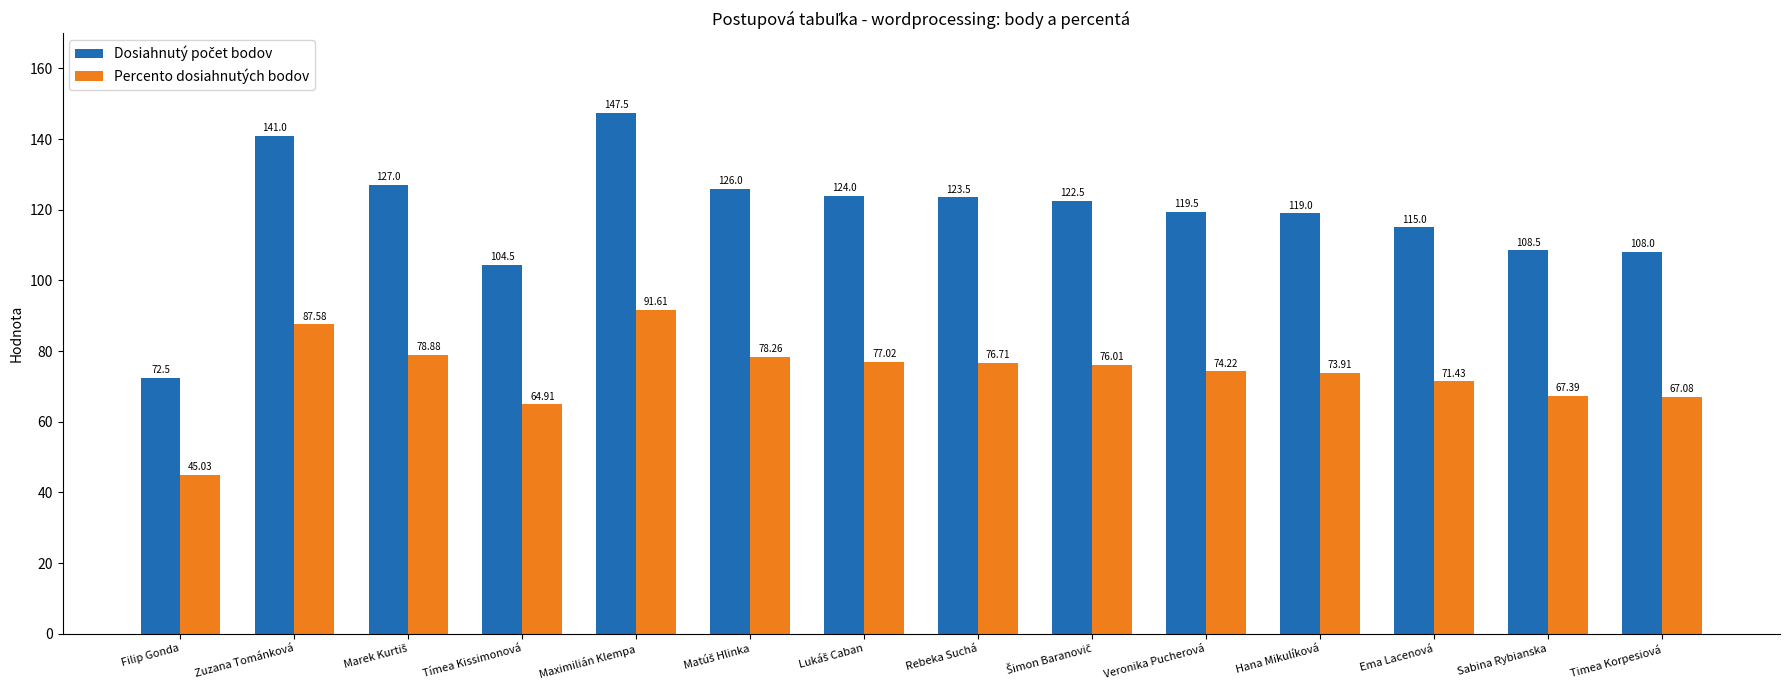

Does the chart contain any negative values?

No